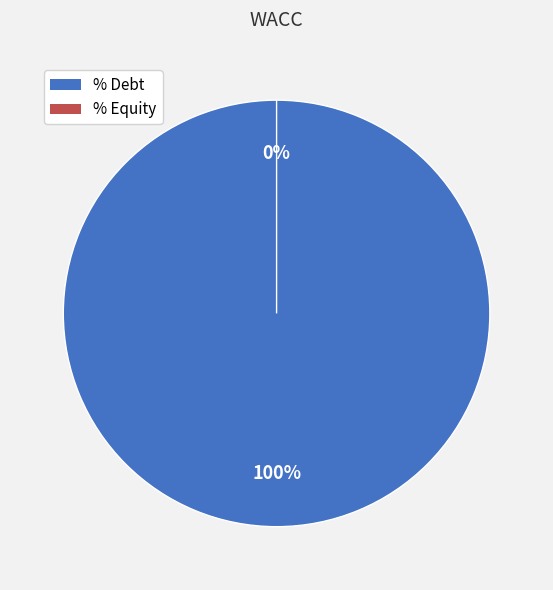

Does any single category account for the majority?

Yes